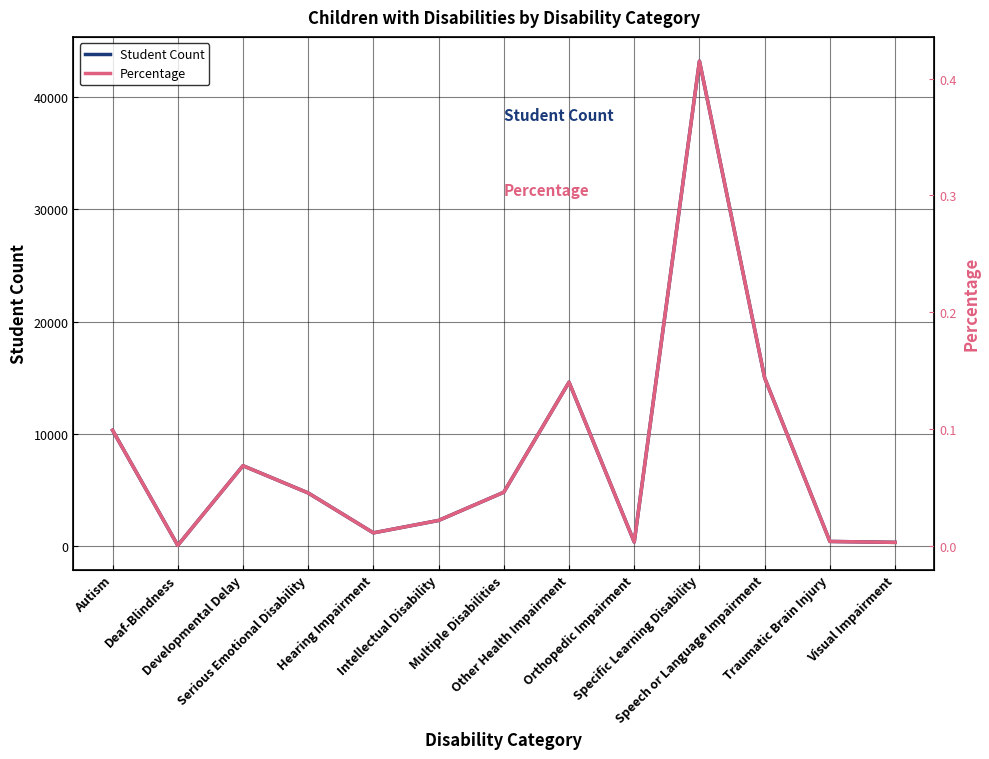

Which category has the highest value across all series?

Specific Learning Disability